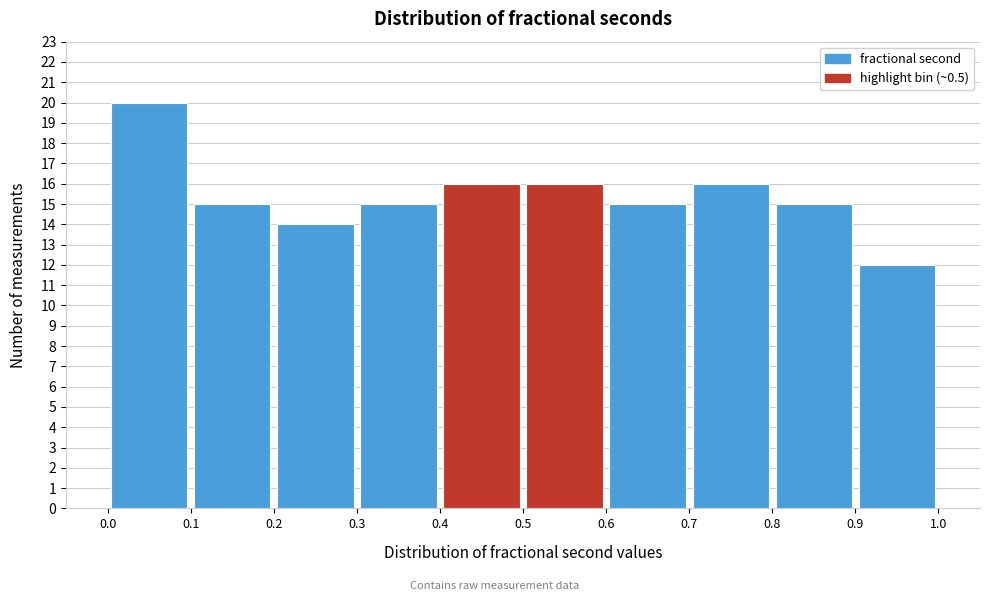

Reading left to right, list every bar in this chart as the range it spans on the x-axis followed by its height. The values are not printed on the chart, so give them approximately, as read against the axis.

0.0 to 0.1: 20
0.1 to 0.2: 15
0.2 to 0.3: 14
0.3 to 0.4: 15
0.4 to 0.5: 16
0.5 to 0.6: 16
0.6 to 0.7: 15
0.7 to 0.8: 16
0.8 to 0.9: 15
0.9 to 1.0: 12